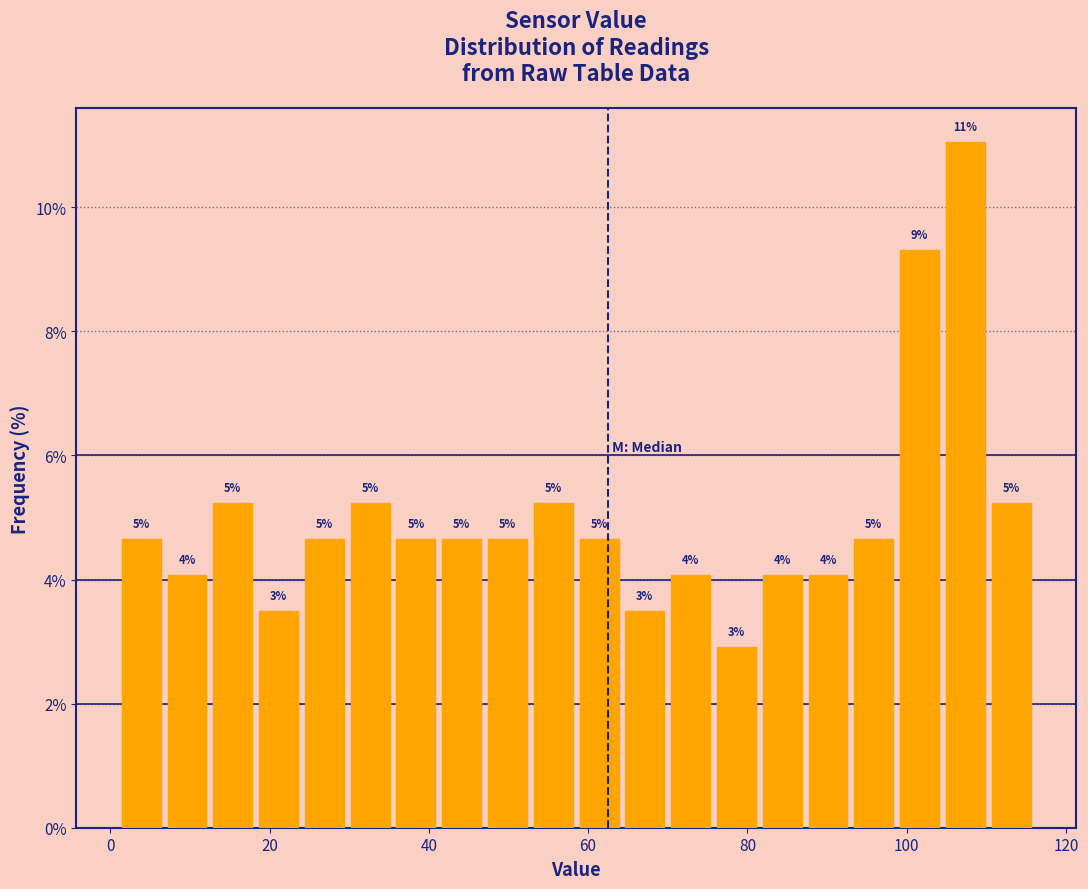

Read against the x-axis, roughly where is the centre of the tallest bar?

108